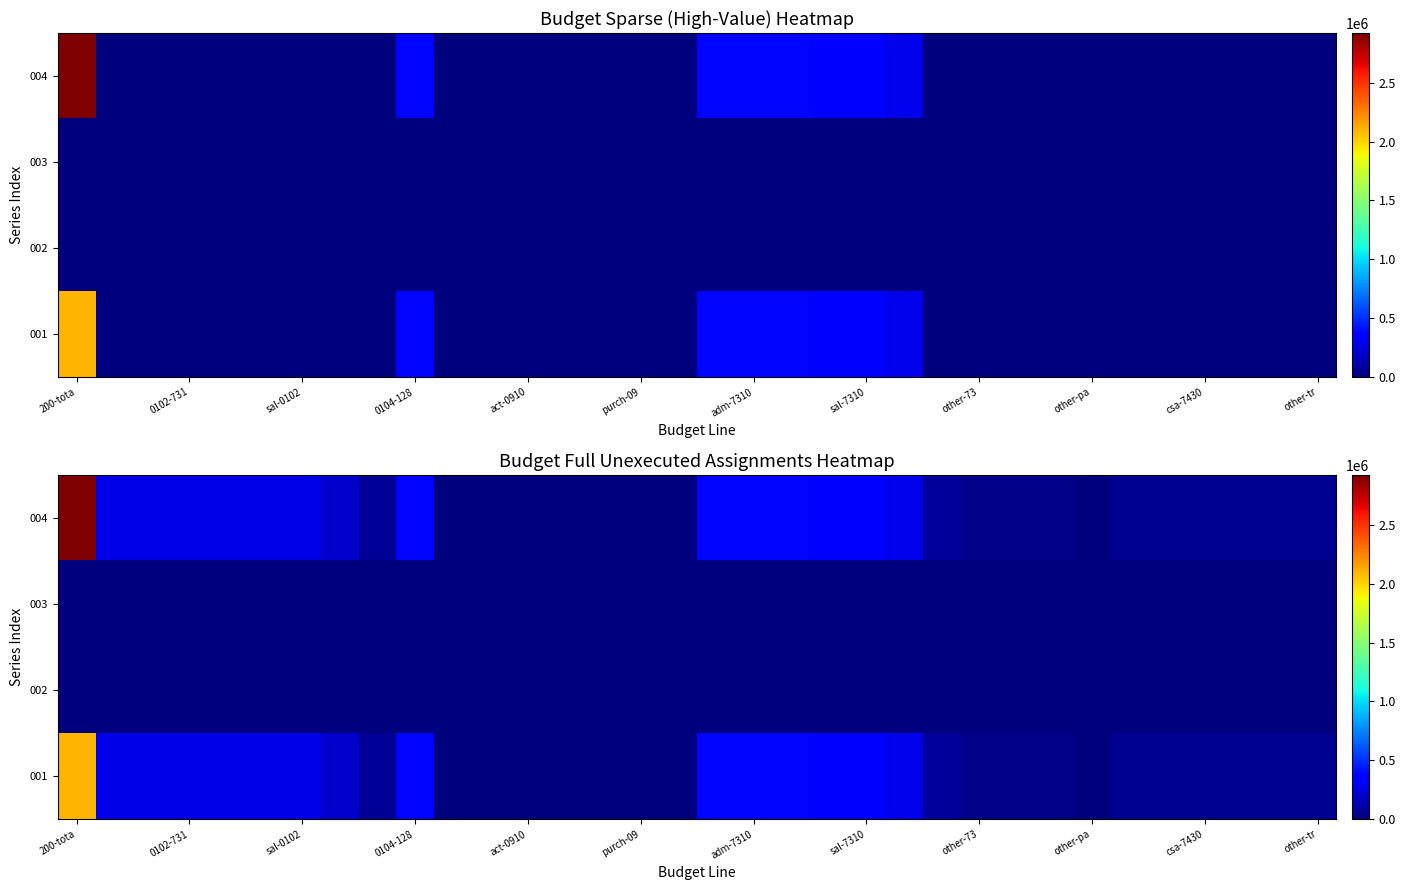

What is the maximum value shown in the chart?

2921625.6